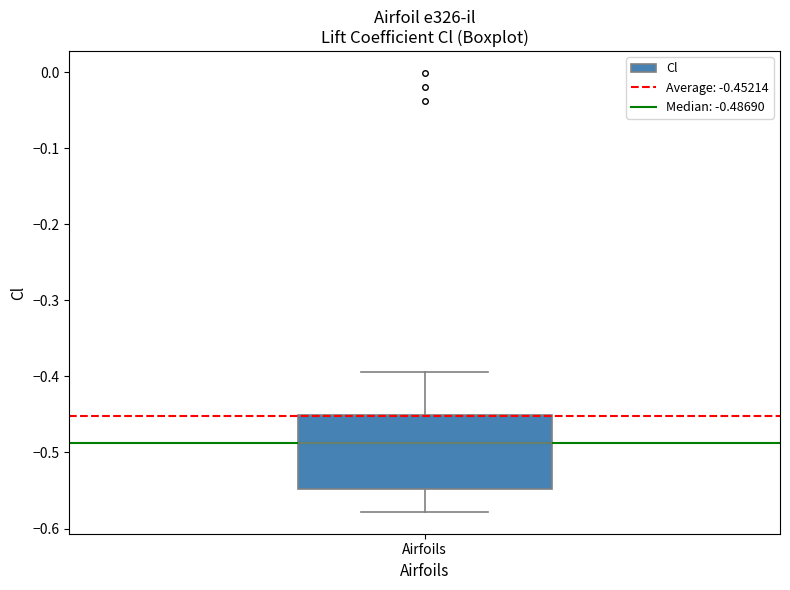

Transcribe this box plot: give where the median line is, the range the box spans, and where the two whiskers end, as read against the y-axis. The values are not printed on the chart, so give them approximately, as read against the axis.

median -0.49, box -0.55 to -0.45, whiskers -0.58 to -0.39